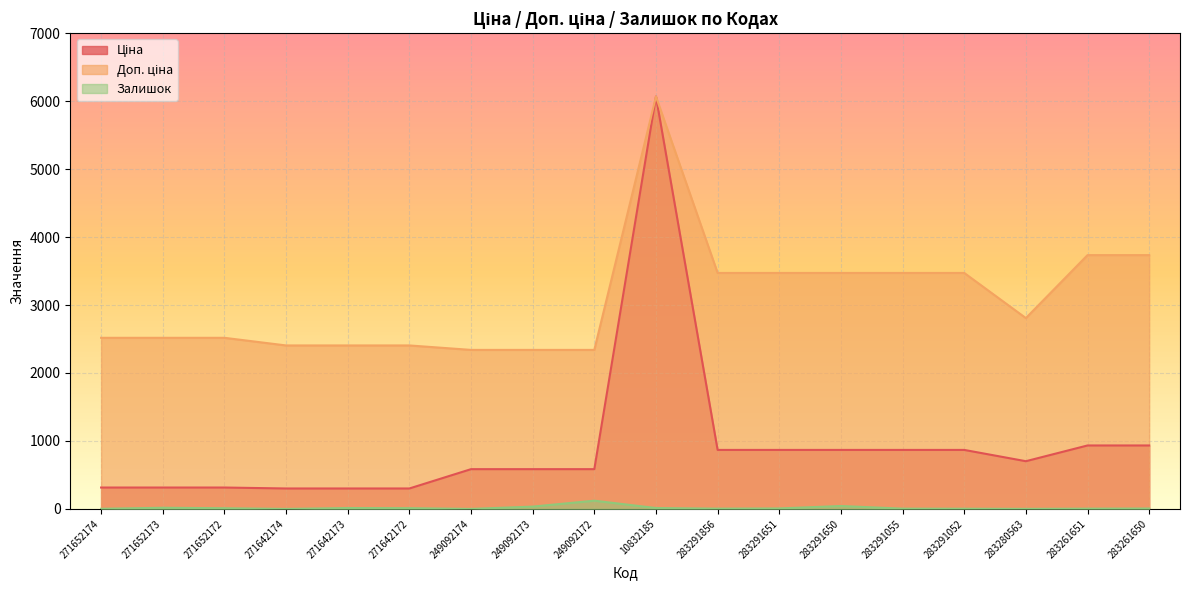

What are all the series names shown in the legend?

Ціна, Доп. ціна, Залишок